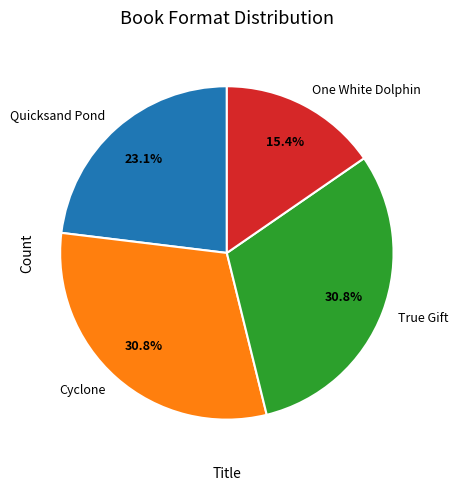

To the nearest percent, what portion does True Gift represent?

31%